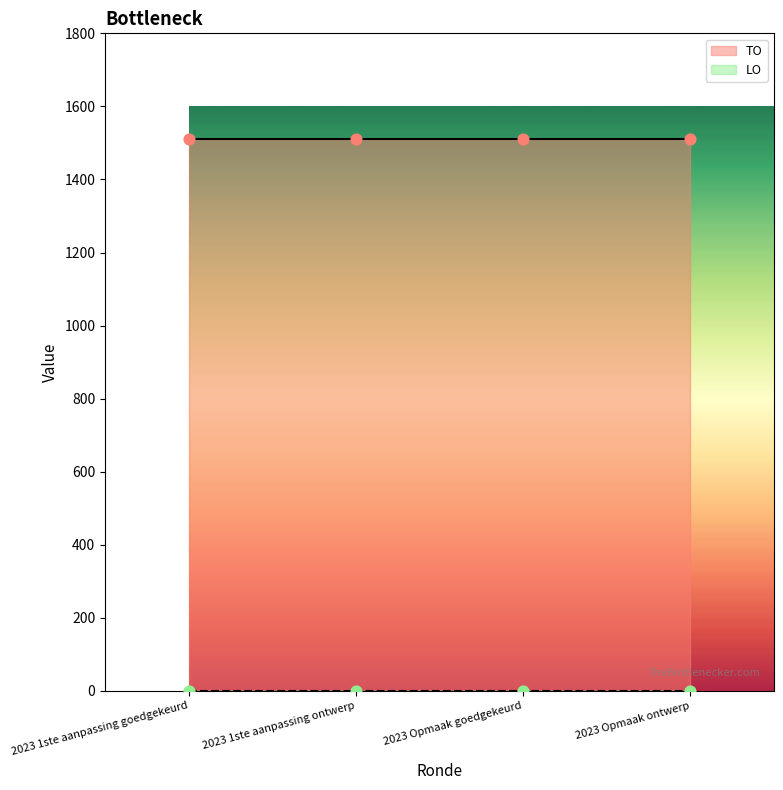

What is the total value across all series at 2023 Opmaak goedgekeurd?

1511